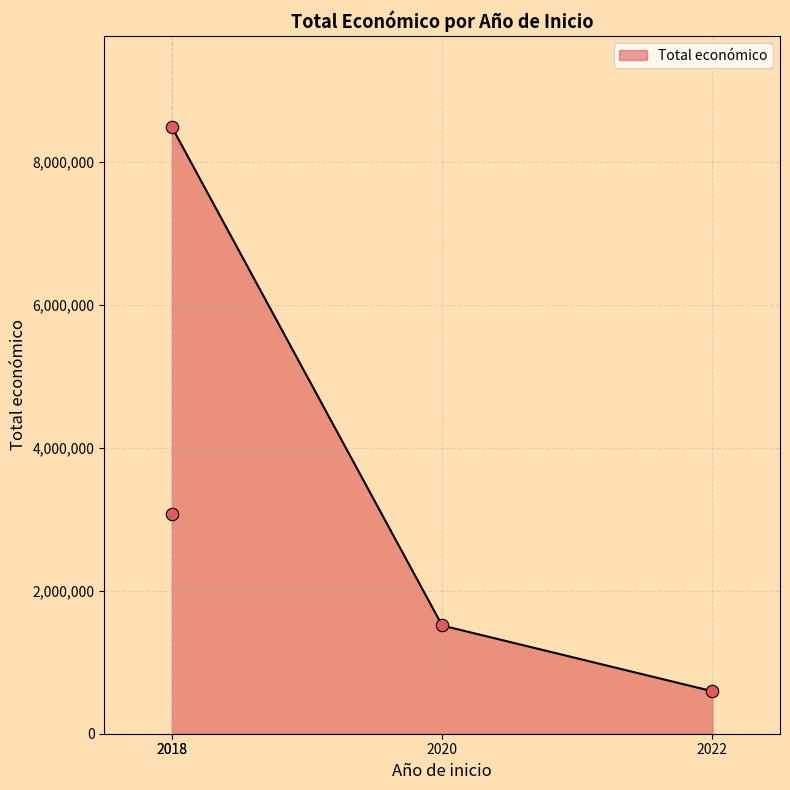

Which has a higher value, 2018 or 2022?

2018